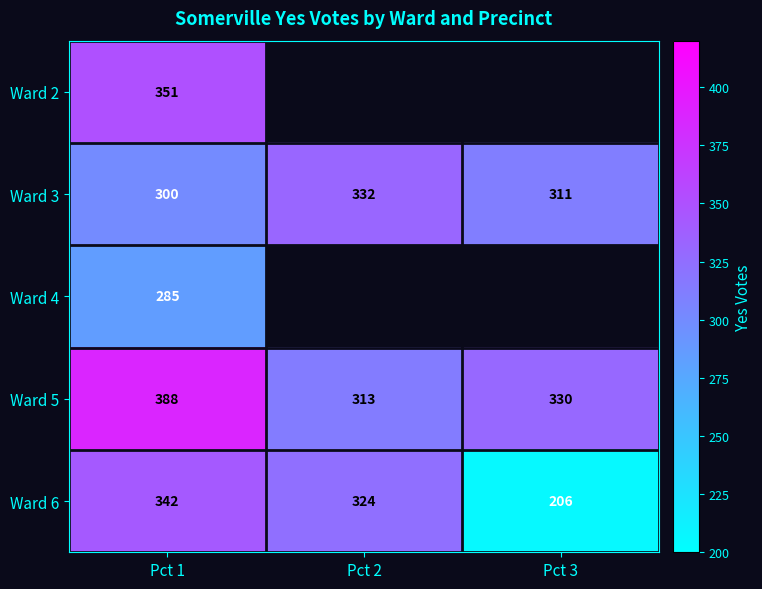

Is it true that Ward 6 equals 333 at Pct 3?

False